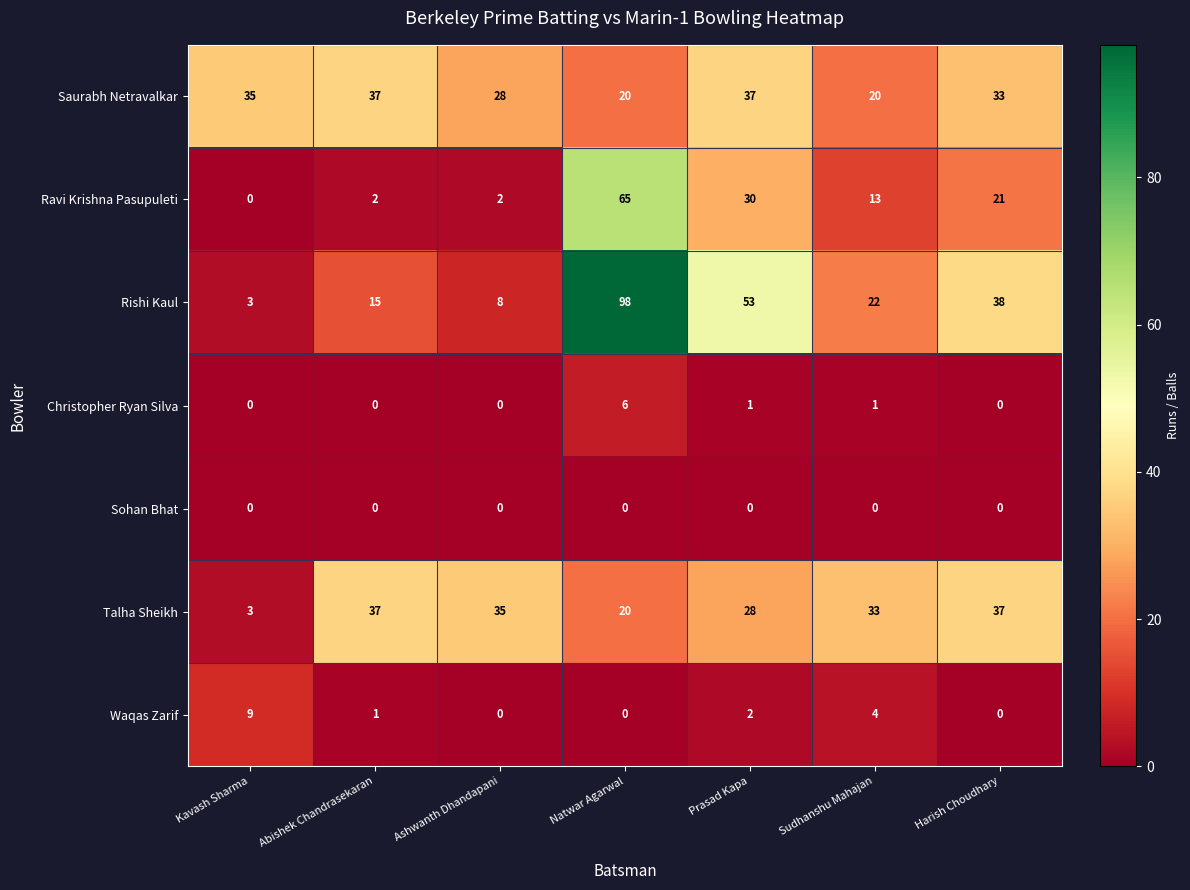

What is the difference between the maximum and second lowest values in the Ravi Krishna Pasupuleti series?

63